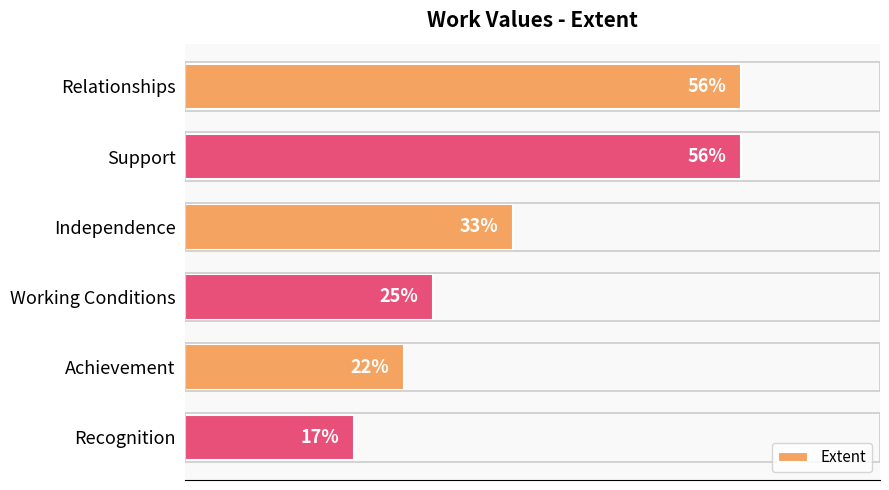

What is the label of the 5th bar from the bottom?

Support